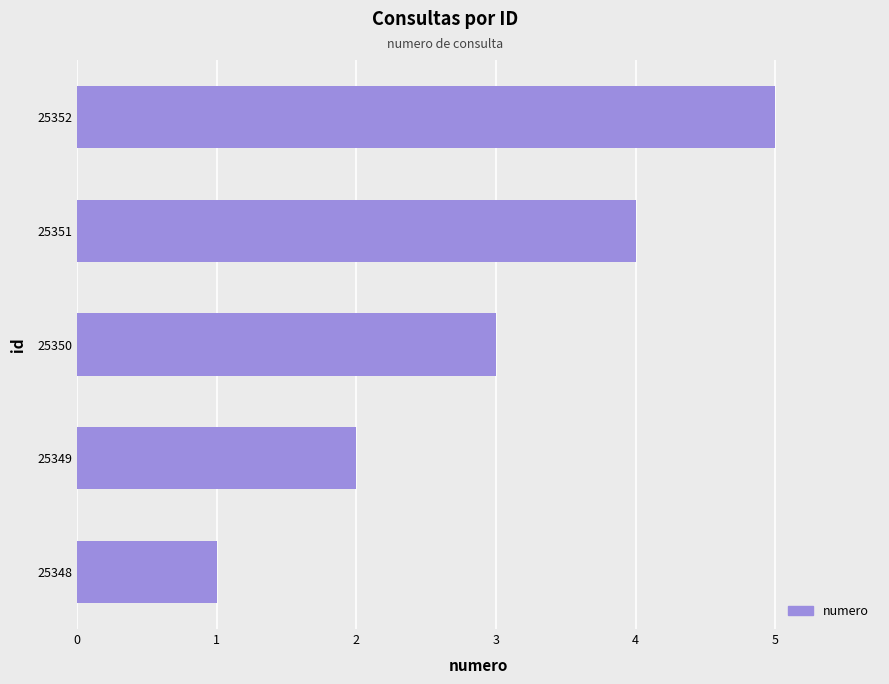

List the labels in order of value, largest first.

25352, 25351, 25350, 25349, 25348